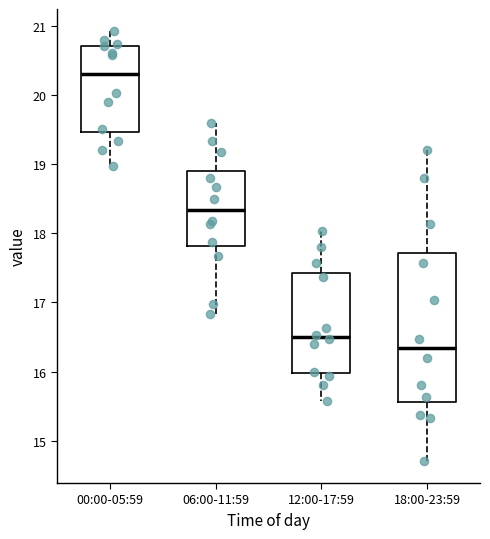

Comparing the boxes themselves (not the whiskers), which one is the tallest?

18:00-23:59